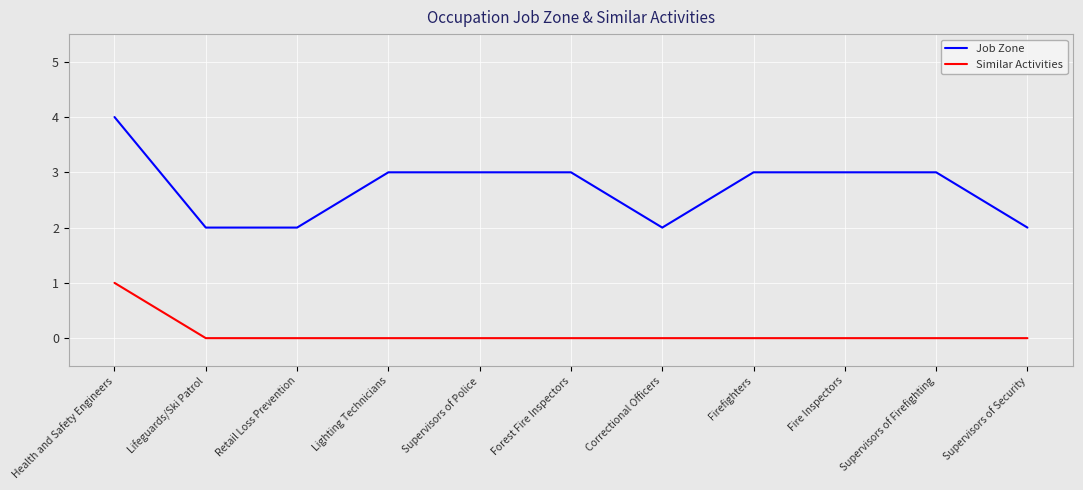

What is the spread (max minus min) of values at Supervisors of Firefighting?

3